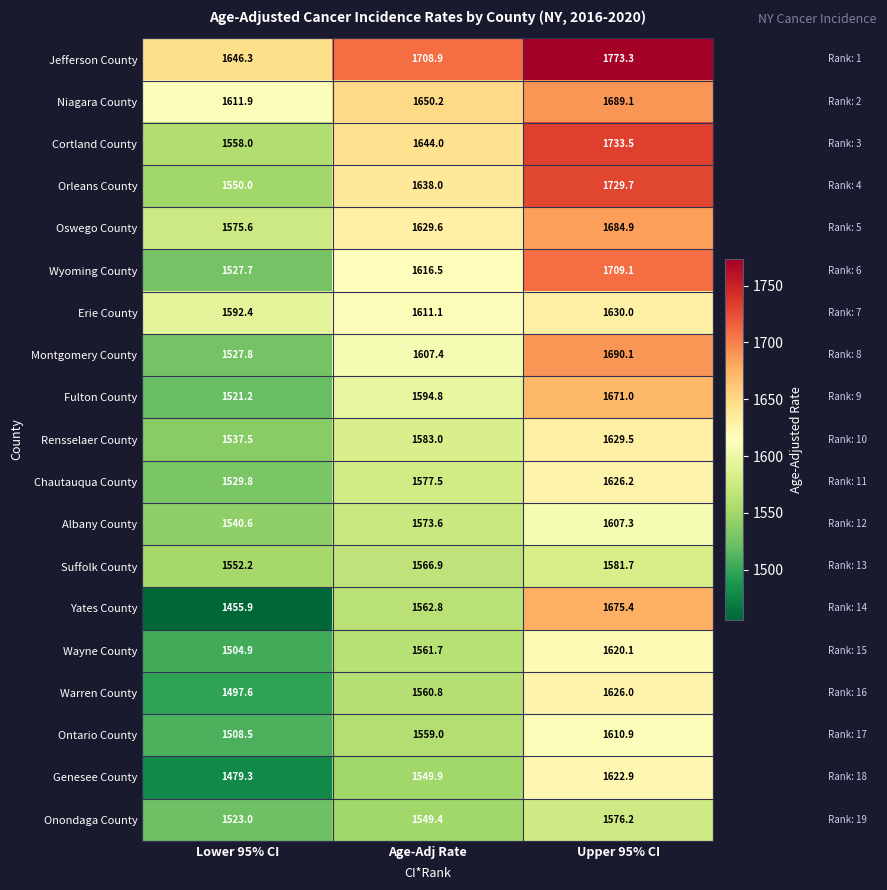

How many categories are shown in the chart?

3